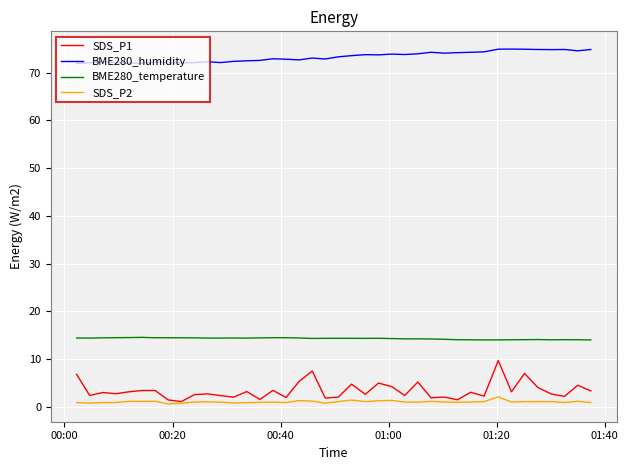

List the series in order of their peak value, lowest first.

SDS_P2, SDS_P1, BME280_temperature, BME280_humidity